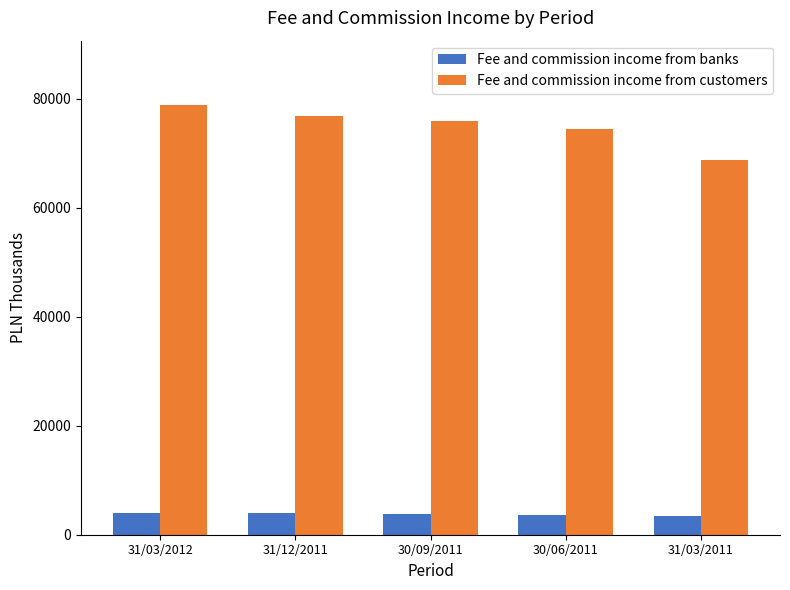

The Fee and commission income from customers series shows 74542 at 30/06/2011. True or false?

True